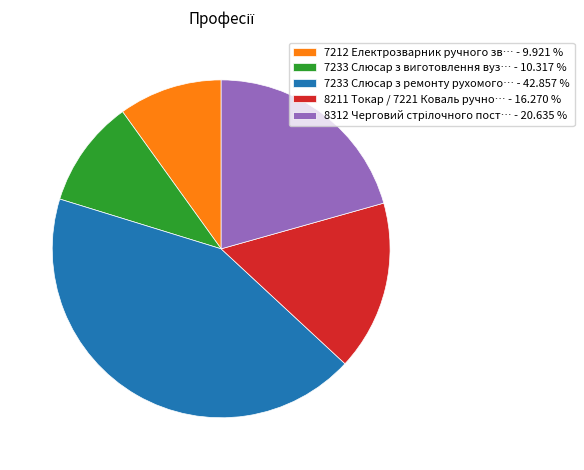

Does any single category account for the majority?

No